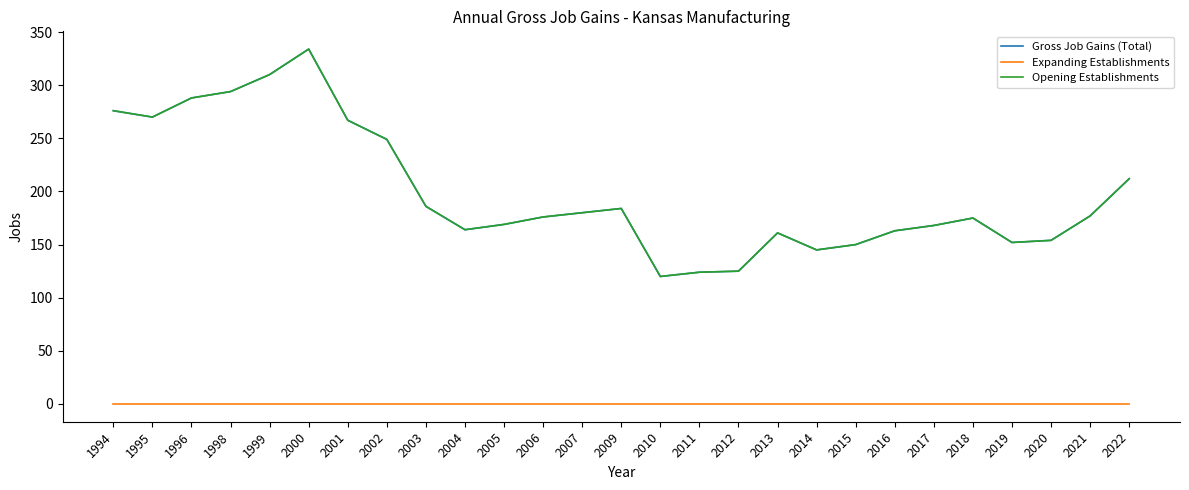

True or false: Opening Establishments and Gross Job Gains (Total) intersect in this chart.

False